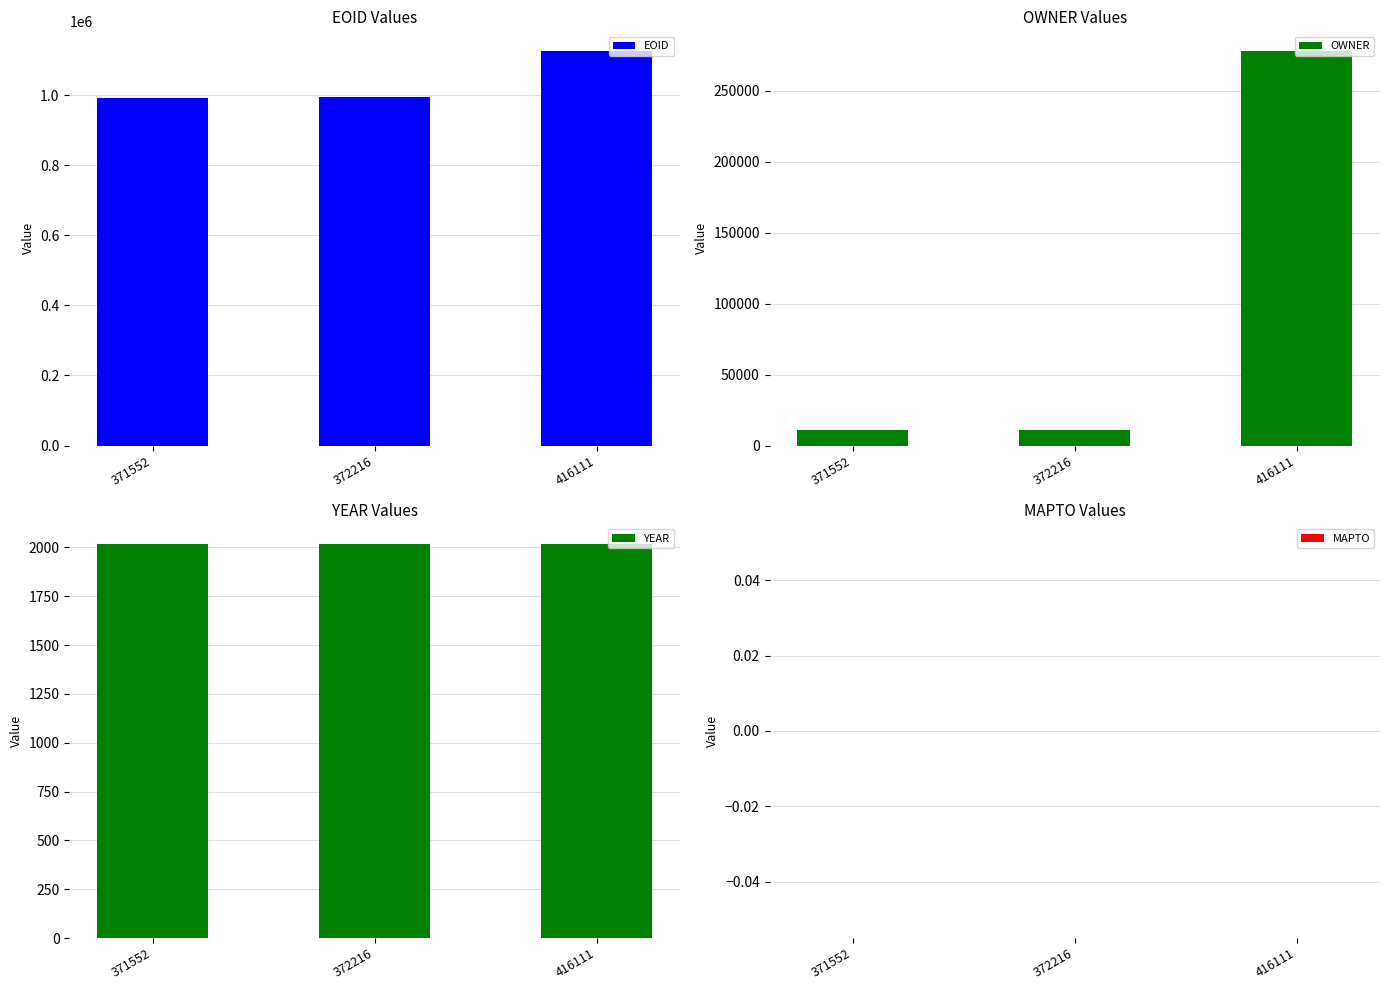

Is it true that OWNER equals 10695 at 372216?

True